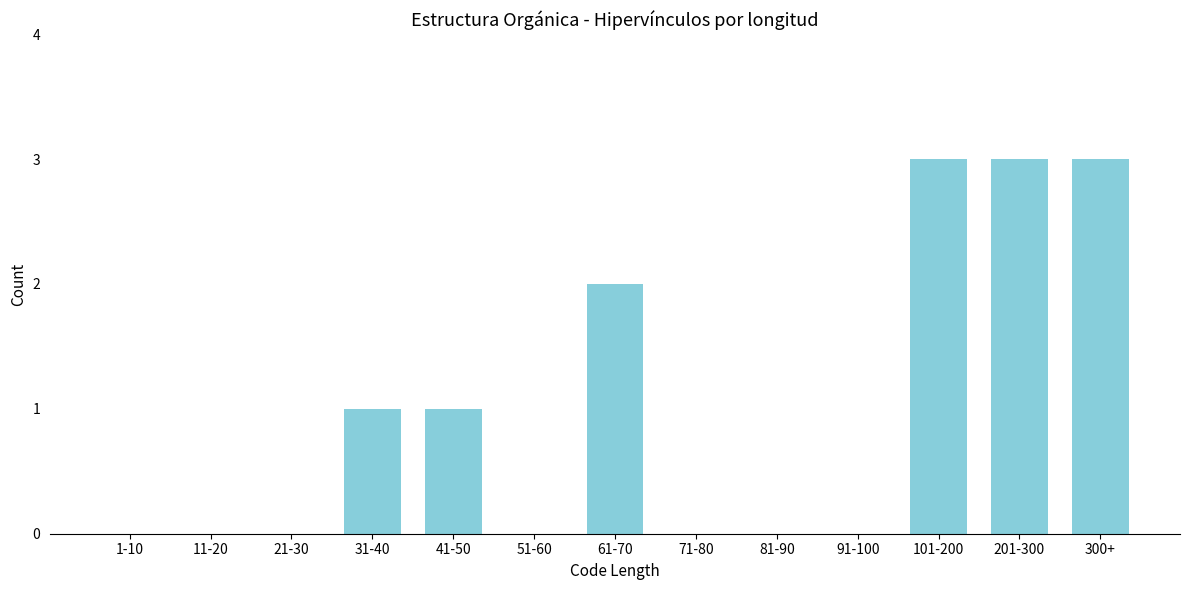

Reading left to right, what are all the values shown in this chart?

1-10=0	11-20=0	21-30=0	31-40=1	41-50=1	51-60=0	61-70=2	71-80=0	81-90=0	91-100=0	101-200=3	201-300=3	300+=3